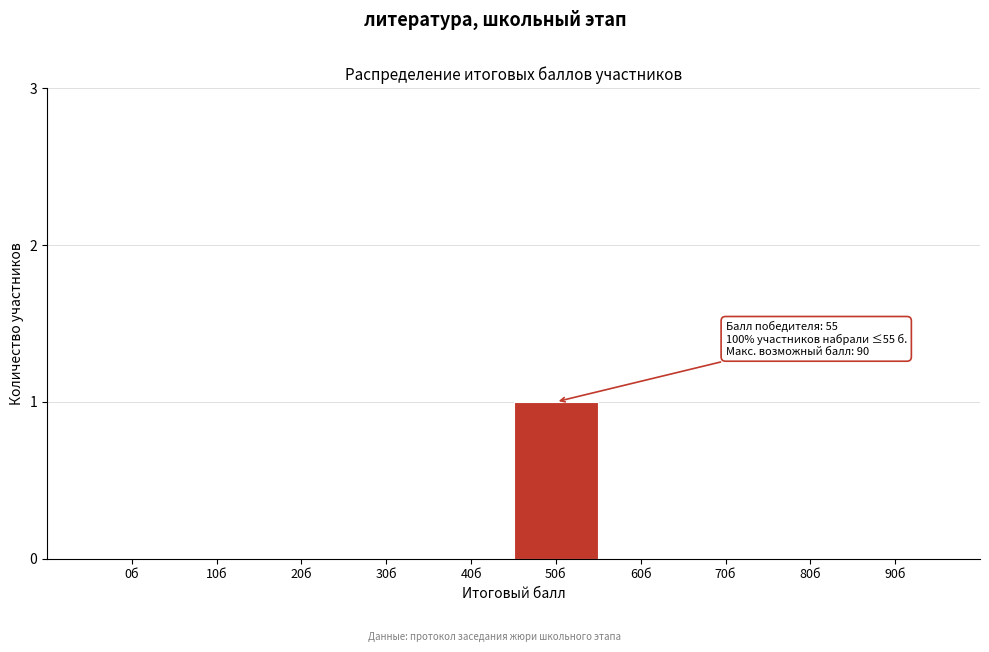

Reading right to left, extract all data points from this chart.

90б=0	80б=0	70б=0	60б=0	50б=1	40б=0	30б=0	20б=0	10б=0	0б=0